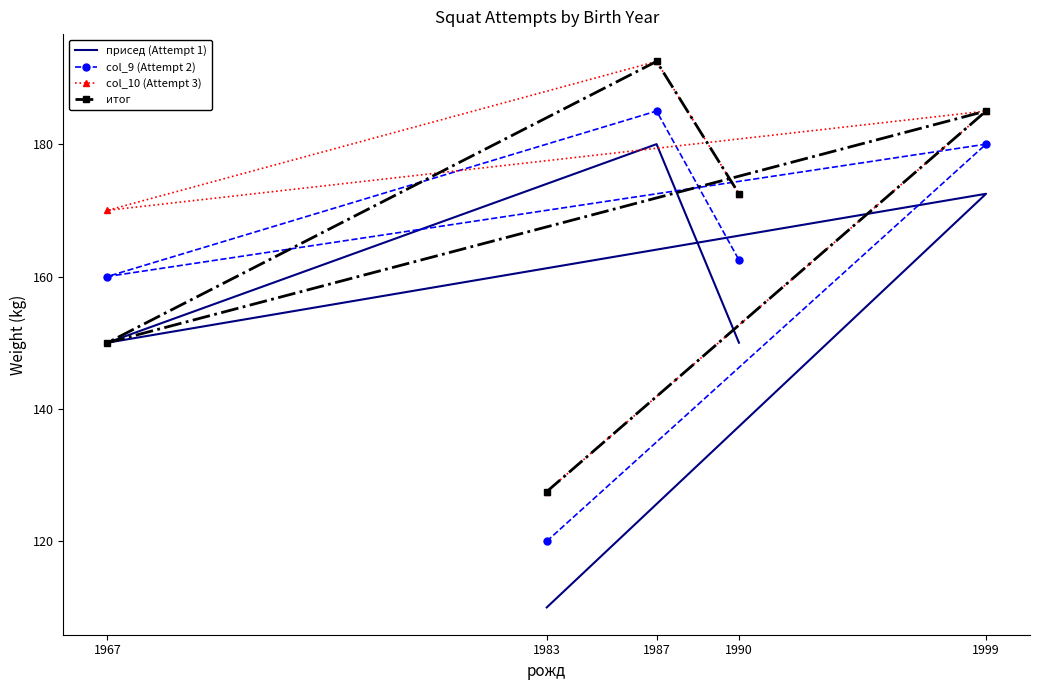

How many data points in col_9 (Attempt 2) are above 162?

3